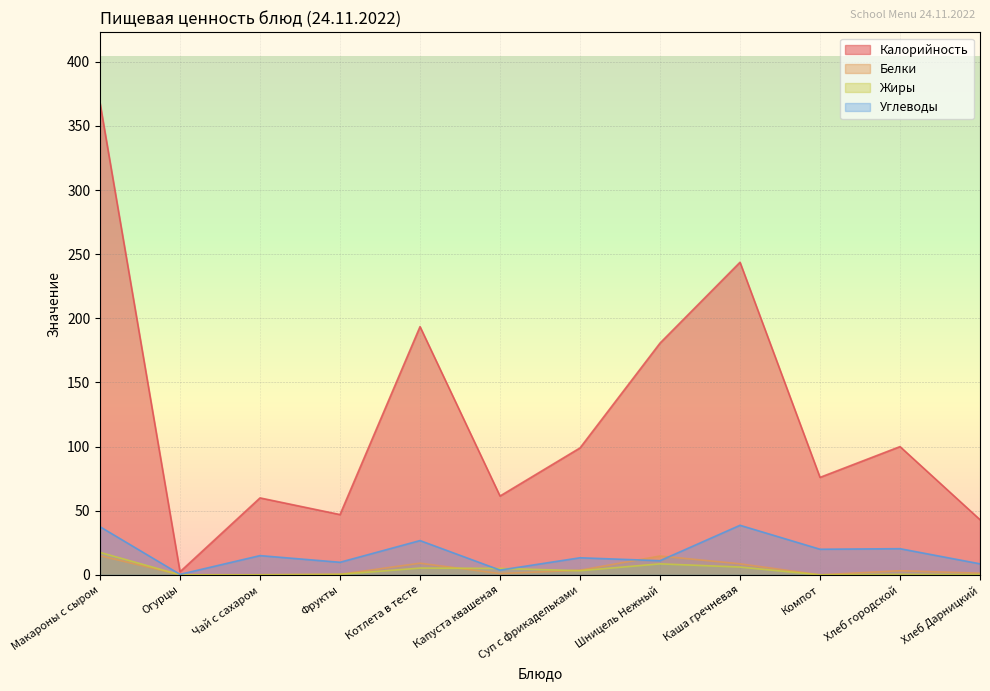

What is the total value across all series at Чай с сахаром?

75.1